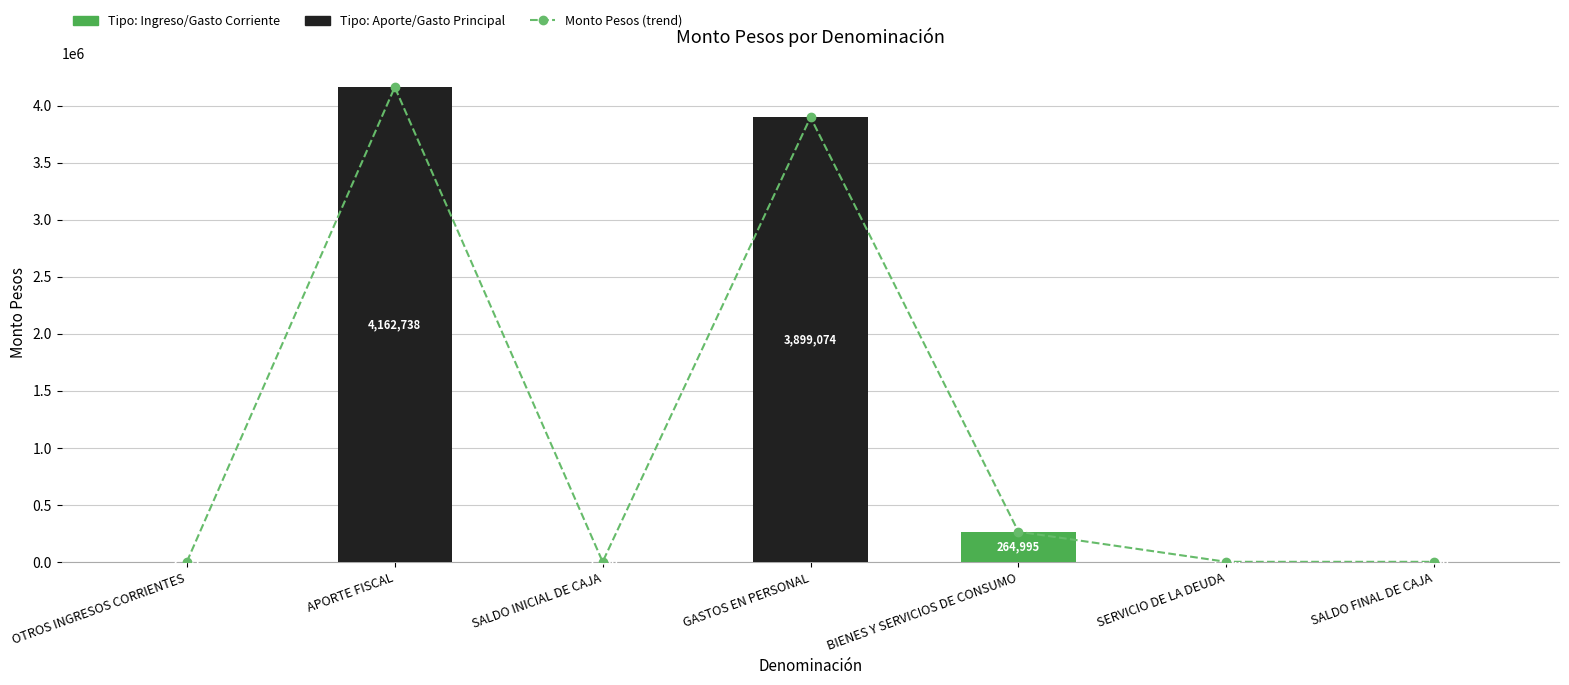

Reading left to right, transcribe all the data shown in this chart.

Monto Pesos (trend): 2331	4162738	1000	3899074	264995	1000	1000
Monto Pesos: 2331	4162738	1000	3899074	264995	1000	1000